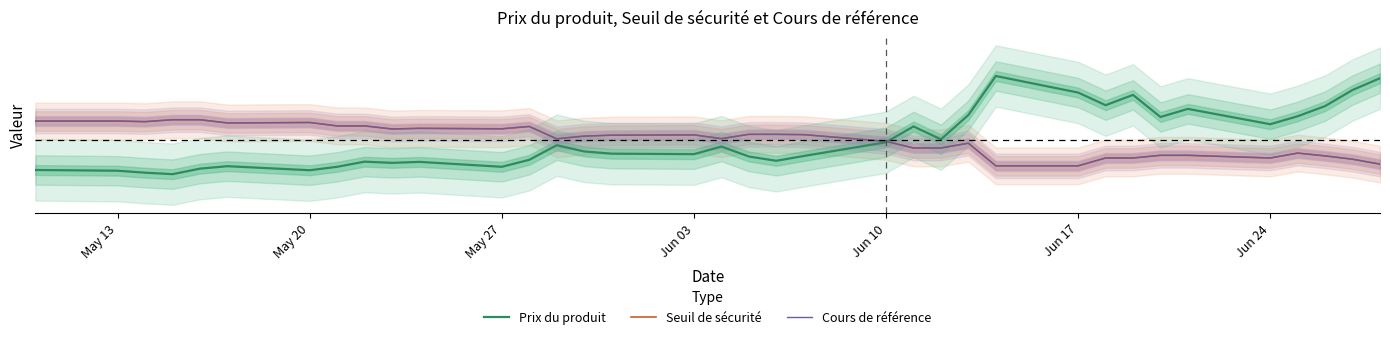

True or false: Prix du produit has more than 1 interior local peaks.

True